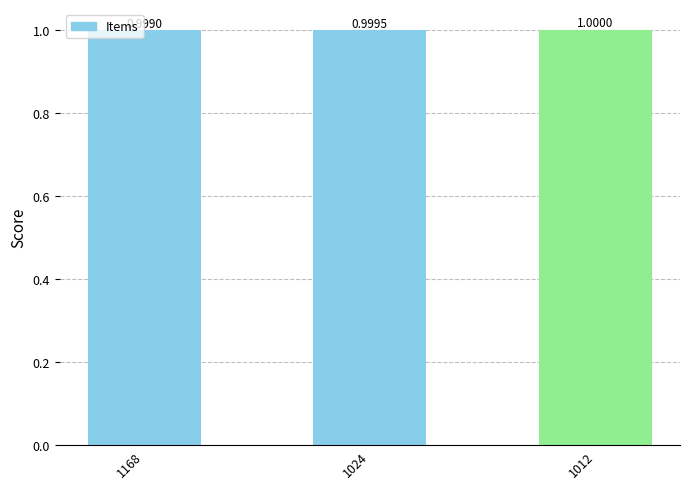

The value at 1024 is 1.0. True or false?

True